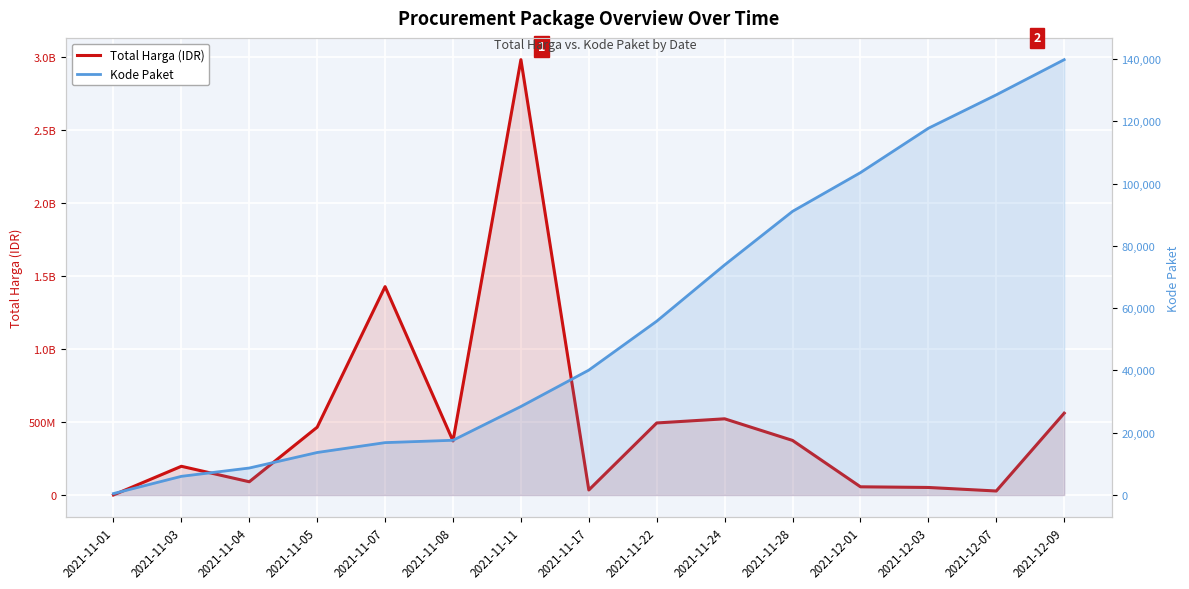

Between 2021-11-08 and 2021-11-03, which is larger?

2021-11-08